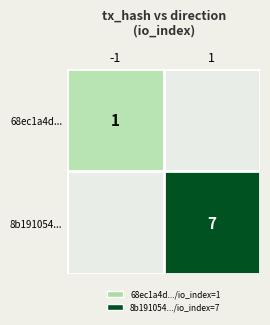

Between 0 and 1, which is larger?

1